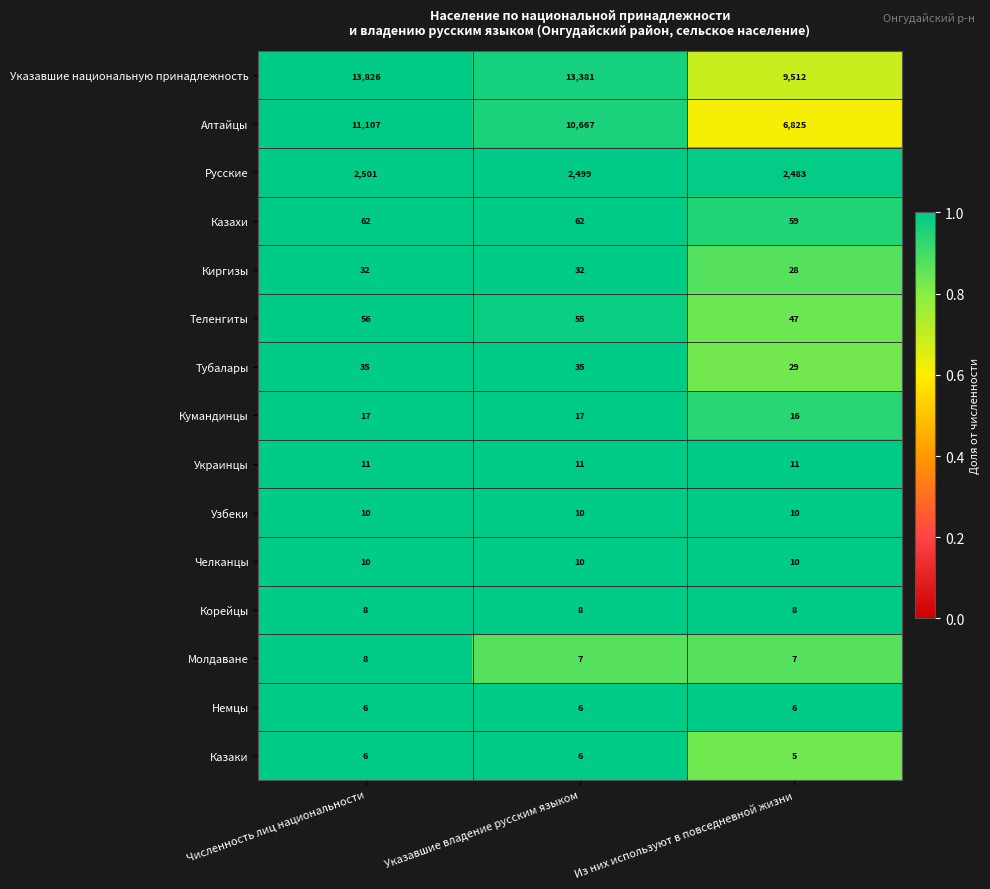

Between Численность лиц национальности and Указавшие владение русским языком, which series saw the biggest shift?

Указавшие национальную принадлежность